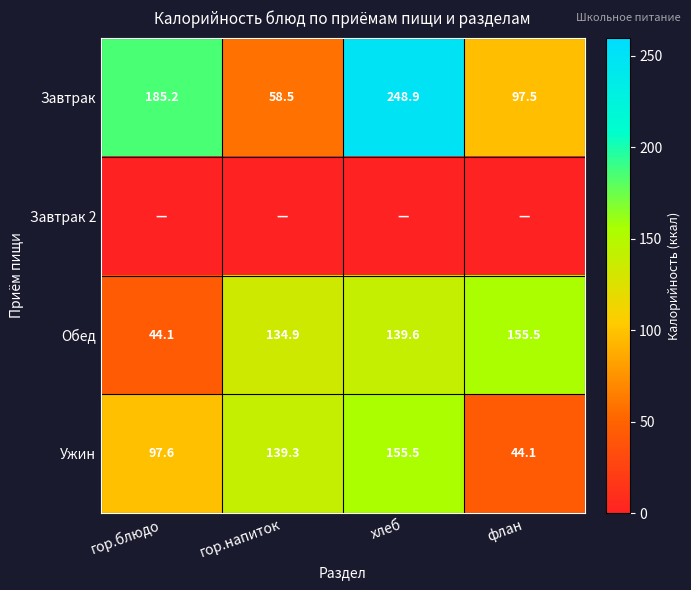

Is the value of Завтрак at гор.напиток greater than the value of Ужин at флан?

Yes